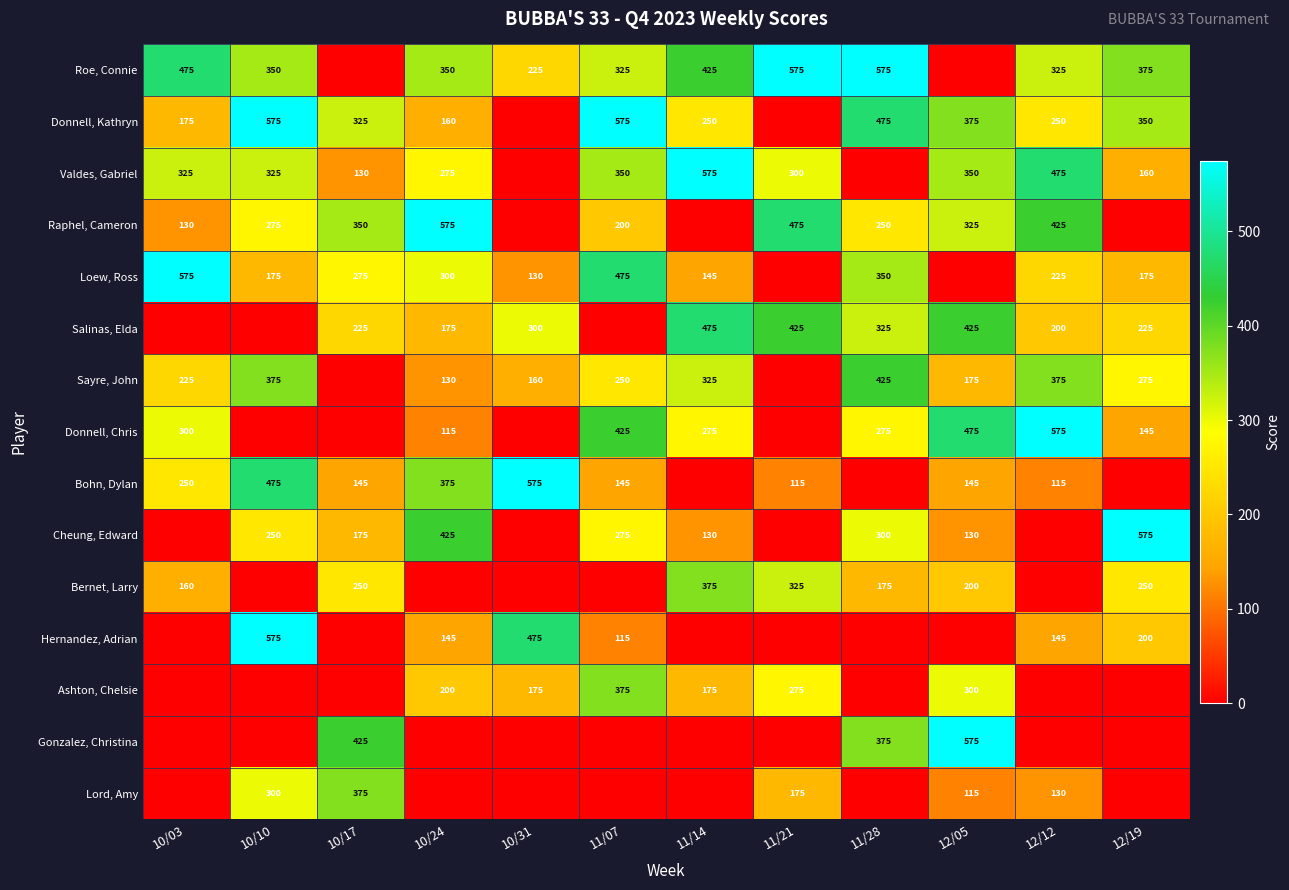

What is the sum of the Raphel, Cameron values at 12/12 and 12/05?

750